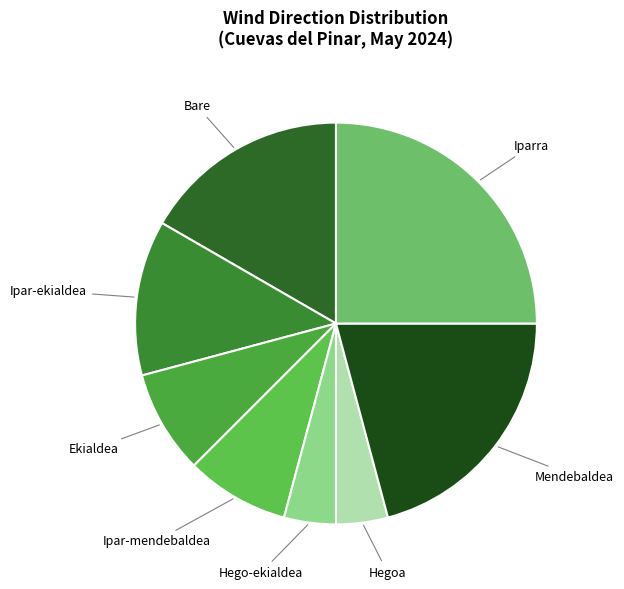

How many slices are in this pie chart?

8